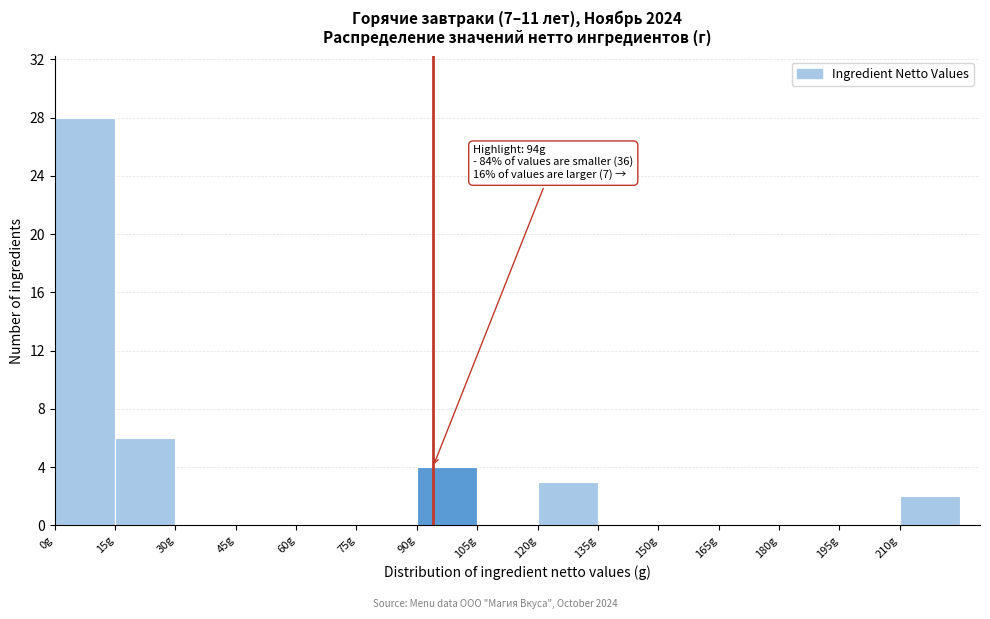

Which range on the x-axis has the tallest bar?

0 to 15